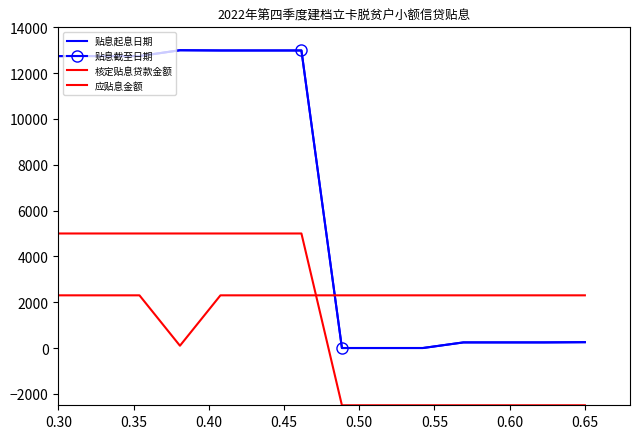

True or false: 应贴息金额 has more than 2 interior local peaks.

False